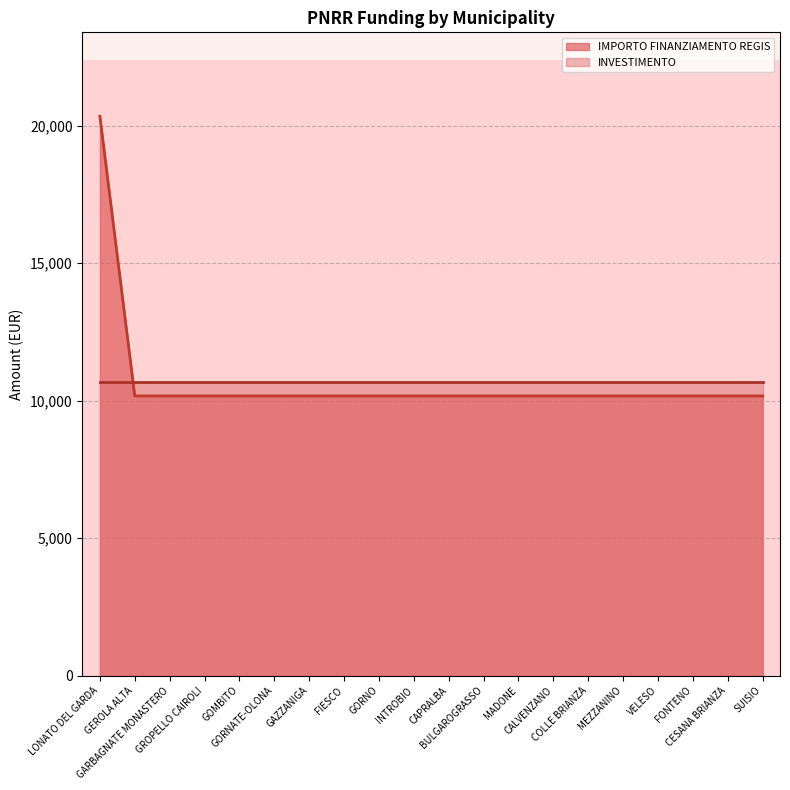

Reading left to right, list all the values displayed in this chart.

20344	10172	10172	10172	10172	10172	10172	10172	10172	10172	10172	10172	10172	10172	10172	10172	10172	10172	10172	10172